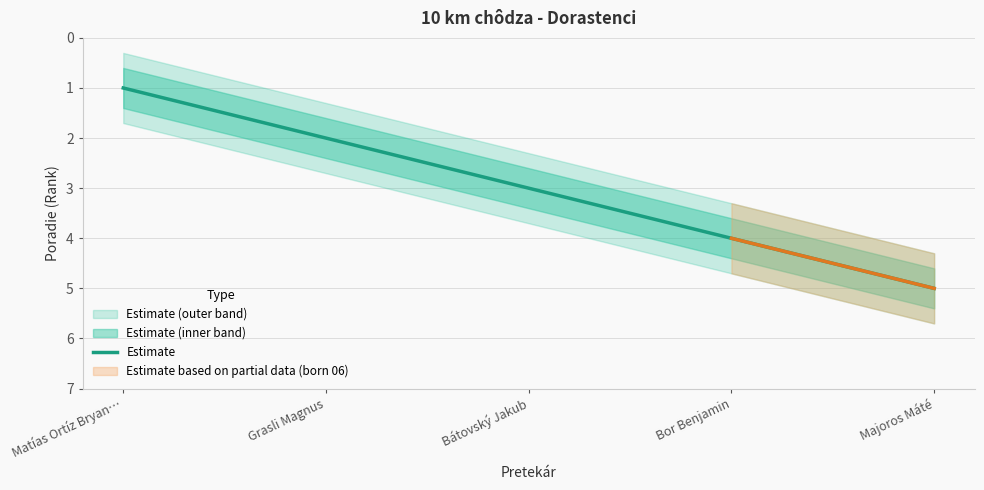

What is the label of the 2nd point from the left?

Grasli Magnus